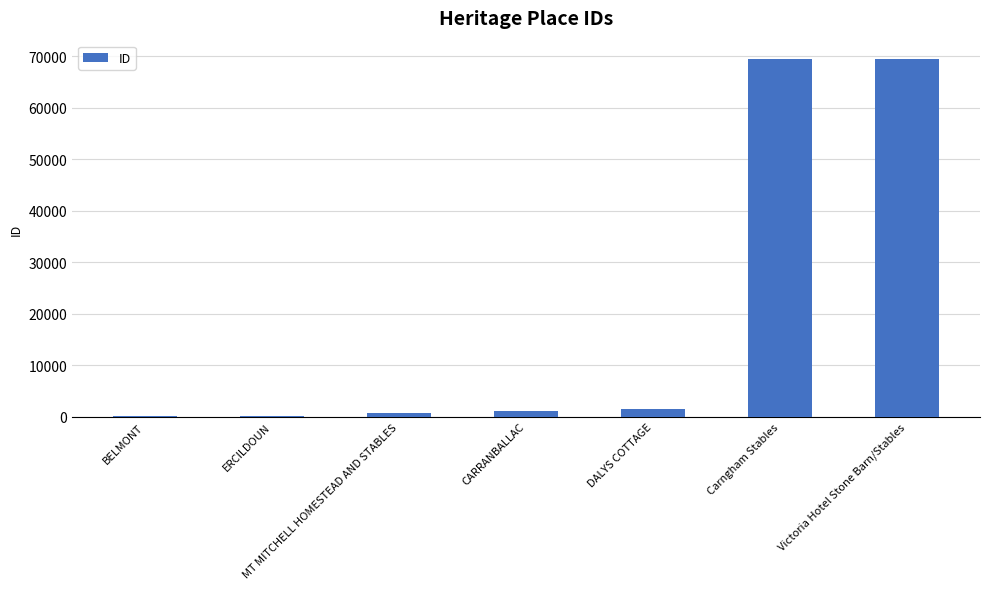

Does the chart contain stacked bars?

No